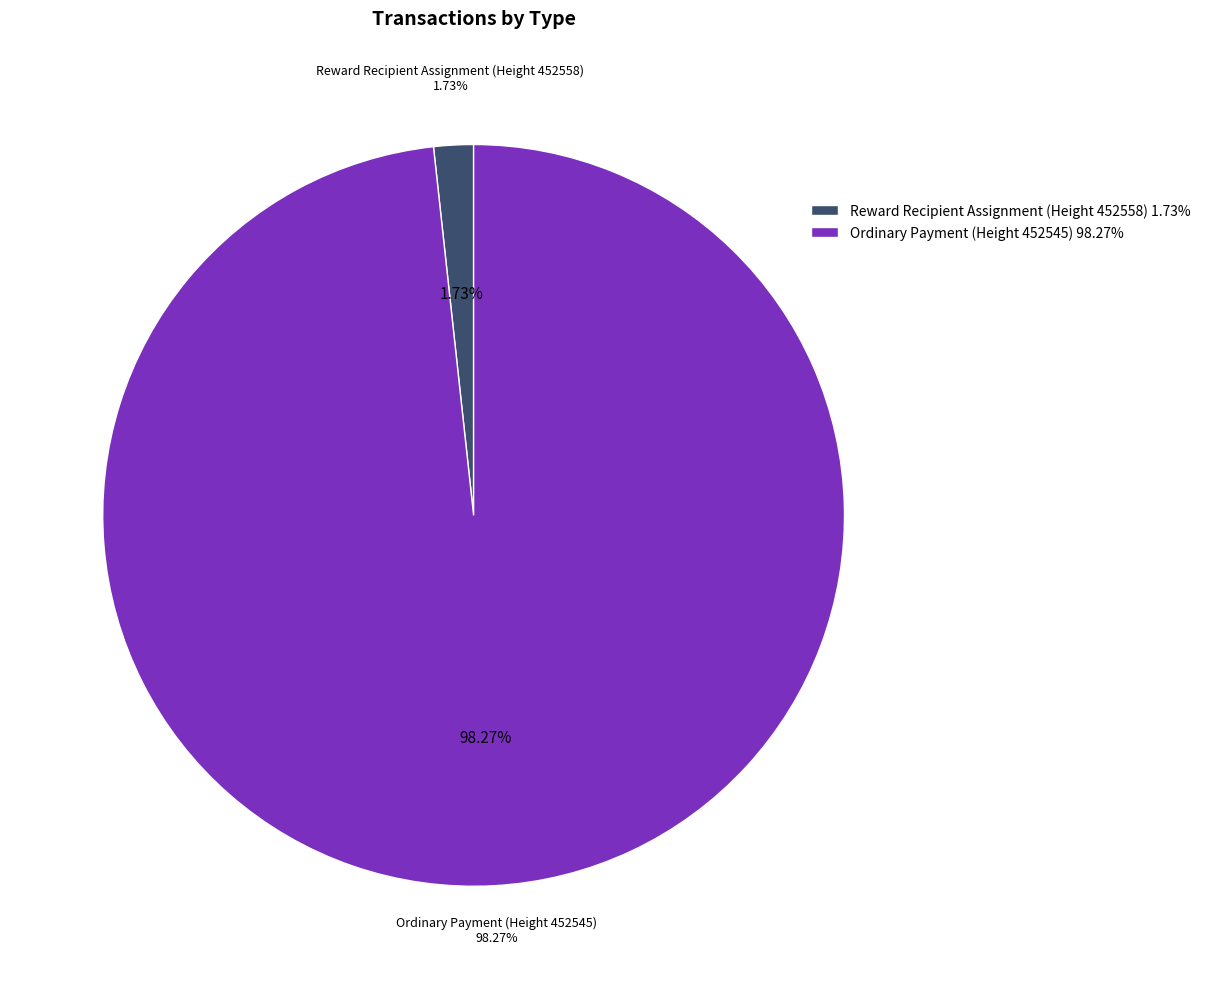

Count the number of slices in the pie.

2